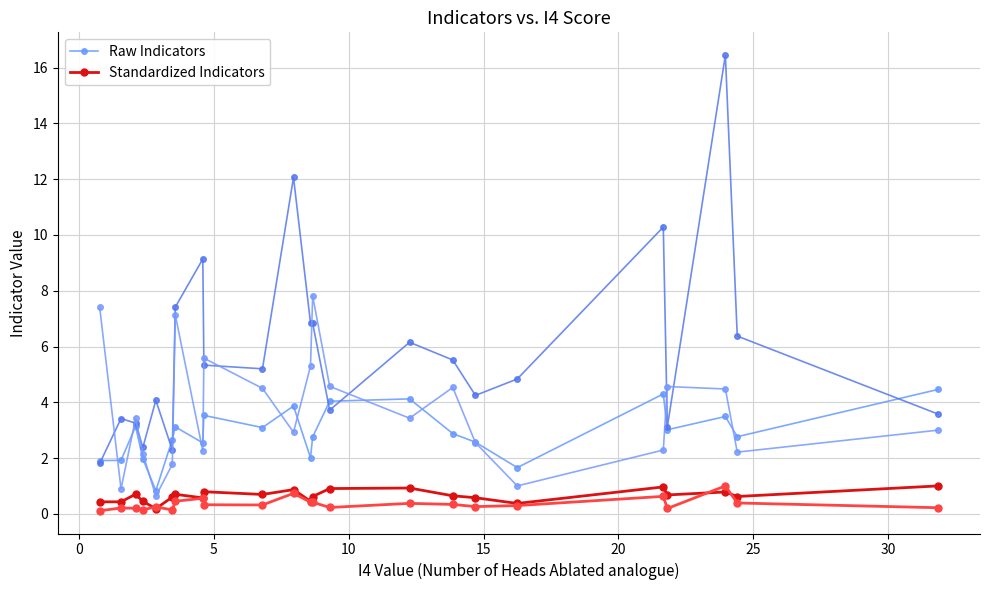

What is the value of the Raw Indicators point at the 4th from the left?

2.0